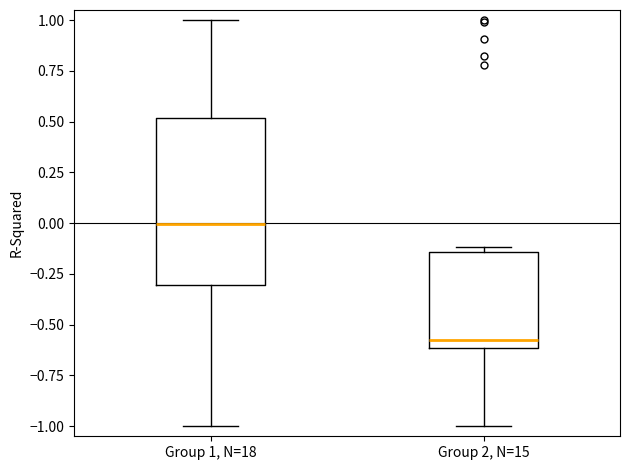

Where does the upper whisker of the box for Group 1, N=18 end on the y-axis? The values are not printed on the chart, so give them approximately, as read against the axis.

1.00